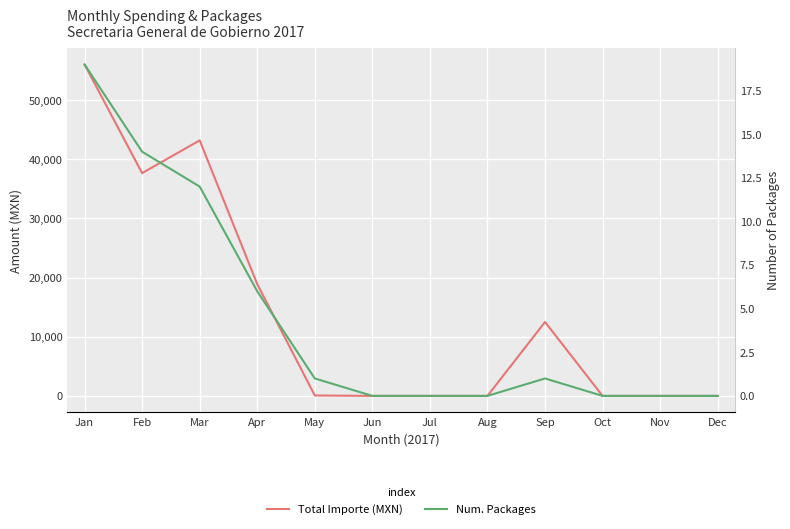

Reading right to left, extract all data points from this chart.

Total Importe (MXN): Dec=0.0	Nov=0.0	Oct=0.0	Sep=12499.0	Aug=0.0	Jul=0.0	Jun=0.0	May=70.0	Apr=18900.0	Mar=43210.5	Feb=37673.4	Jan=56044.8
Num. Packages: Dec=0.0	Nov=0.0	Oct=0.0	Sep=1.0	Aug=0.0	Jul=0.0	Jun=0.0	May=1.0	Apr=6.0	Mar=12.0	Feb=14.0	Jan=19.0